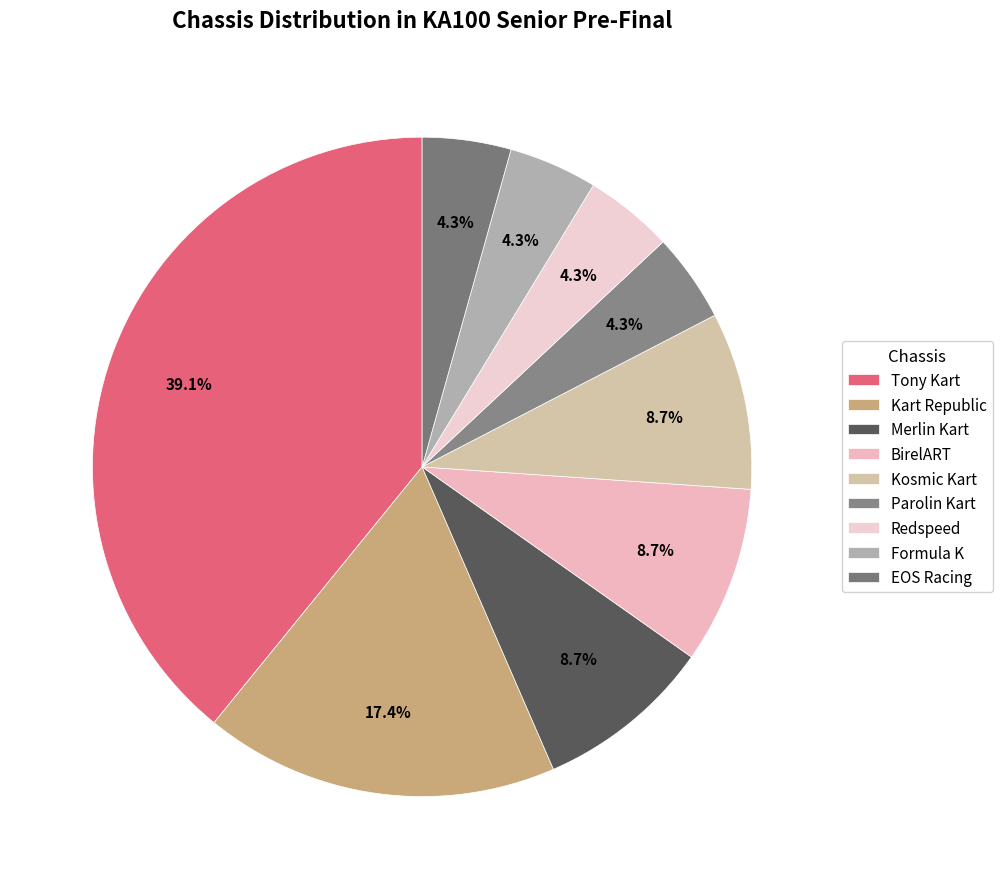

Is there any slice that represents more than half of the pie?

No